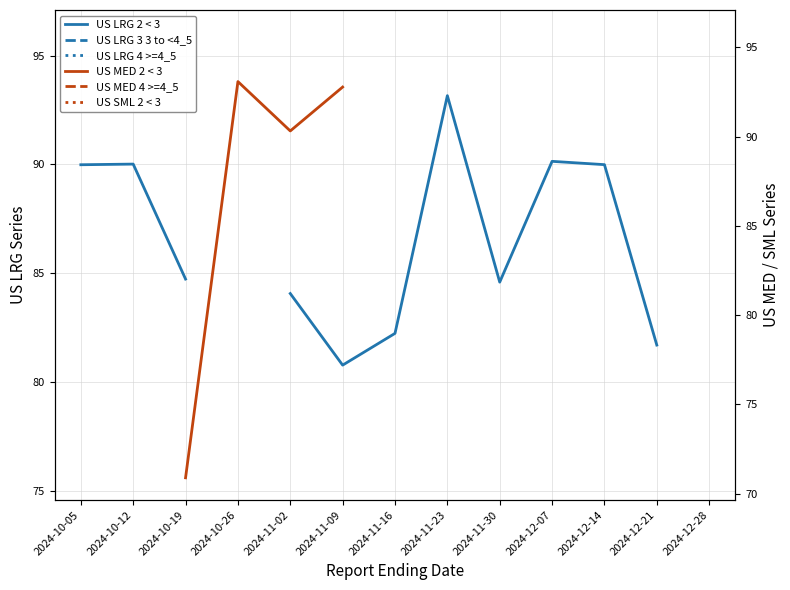

Which category has the lowest value in the US LRG 2 < 3 series?

2024-11-09